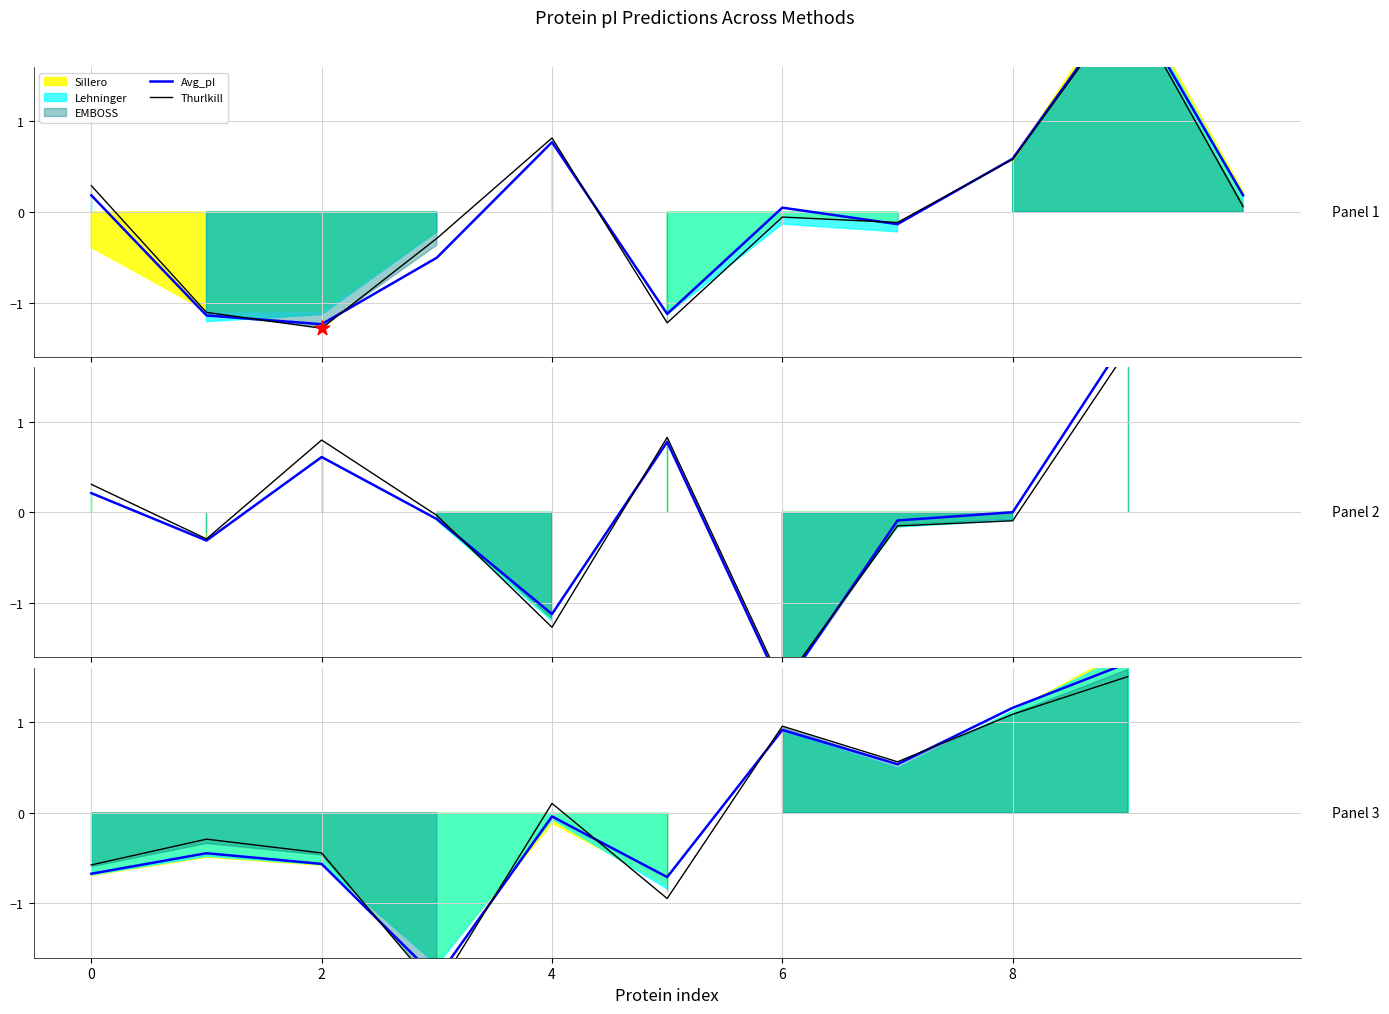

At which category is the sum across all series the highest?

9